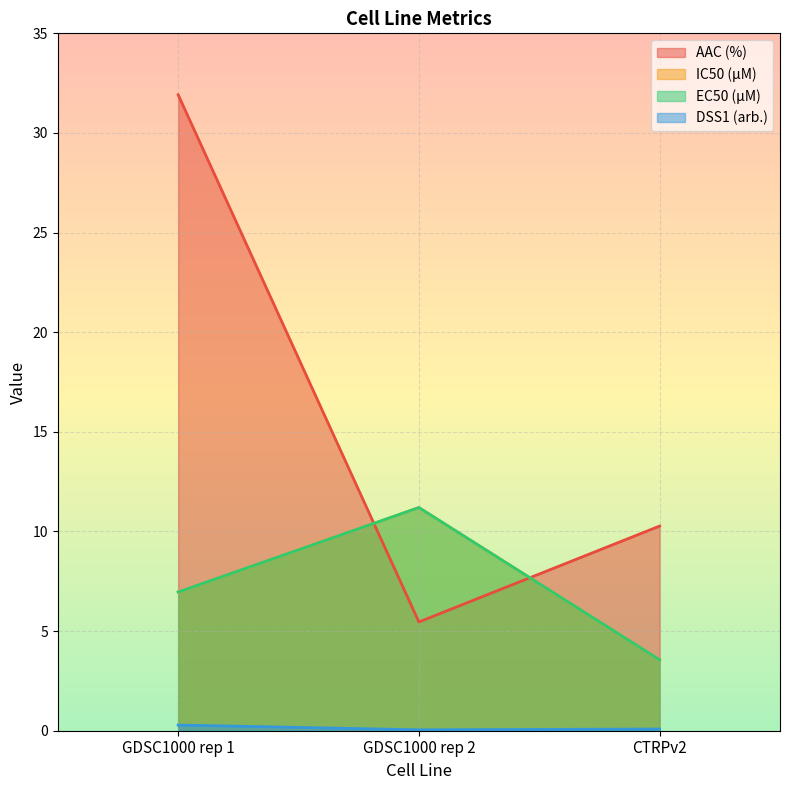

Where is EC50 (µM) nearest to the value 7?

GDSC1000 rep 1